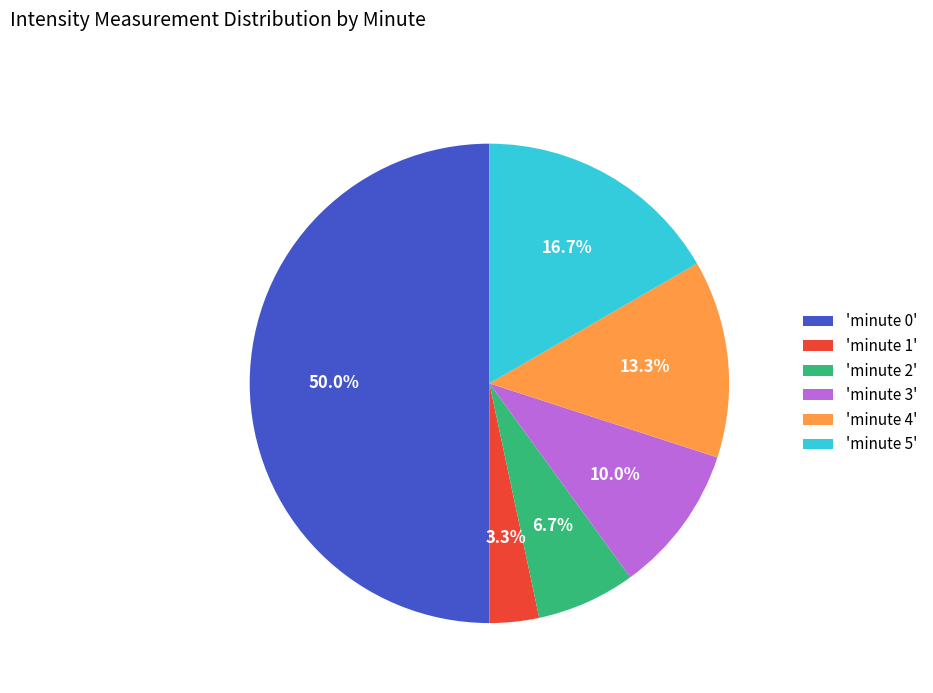

Rank the categories by value from highest to lowest.

'minute 0', 'minute 5', 'minute 4', 'minute 3', 'minute 2', 'minute 1'